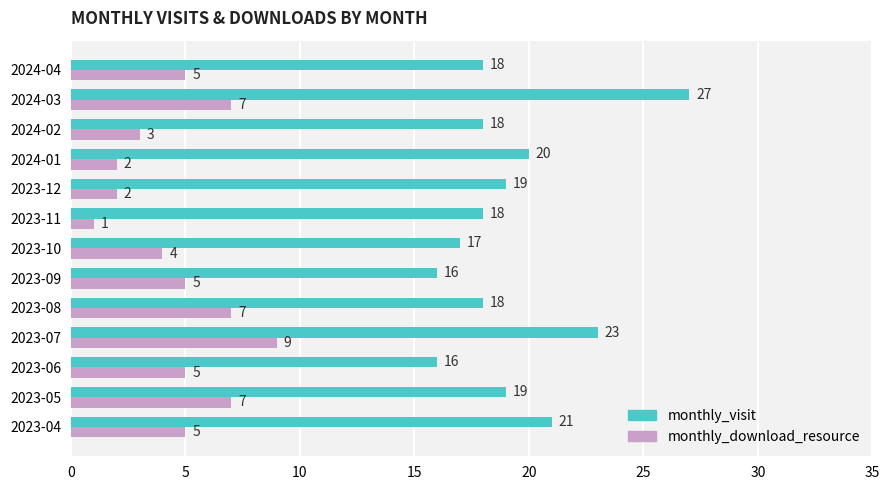

List the series in order of their overall mean, highest first.

monthly_visit, monthly_download_resource